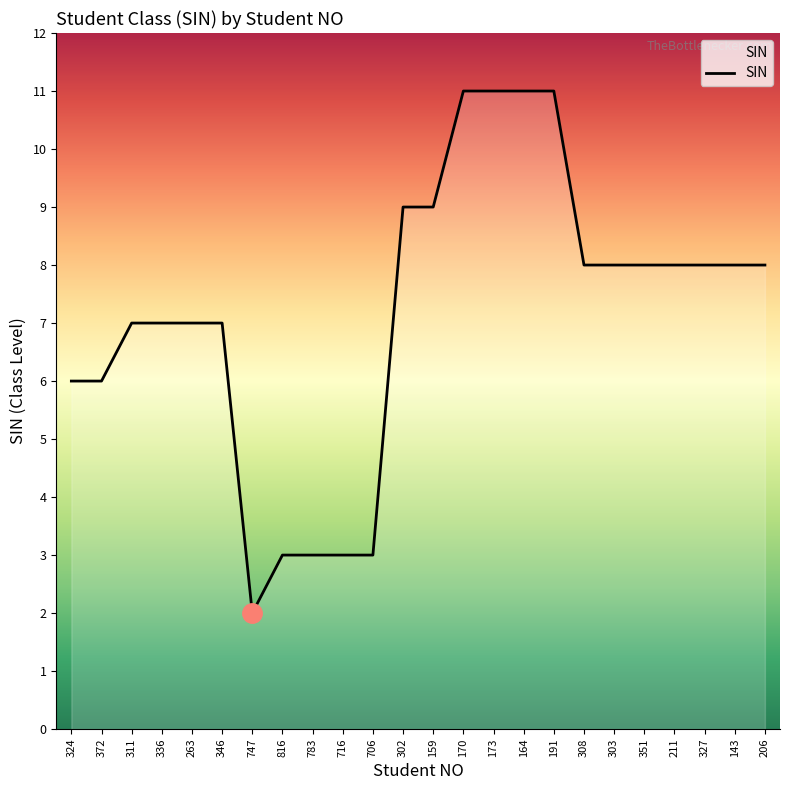

Approximately how many times larger is the value at 324 compared to 783?

2.0